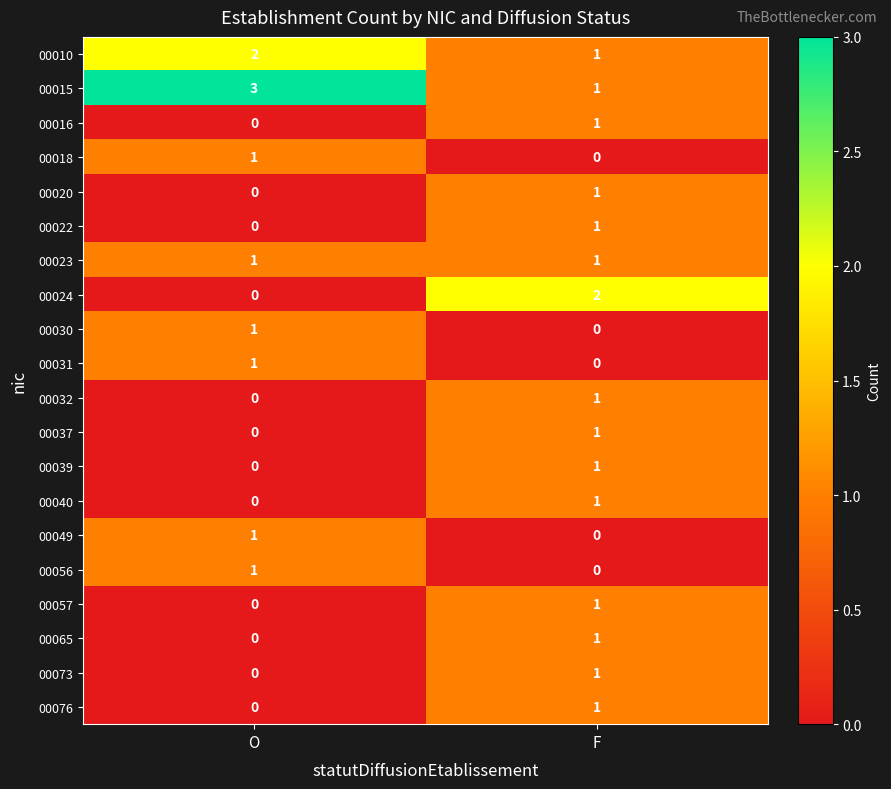

The 00076 series shows 0 at O. True or false?

True